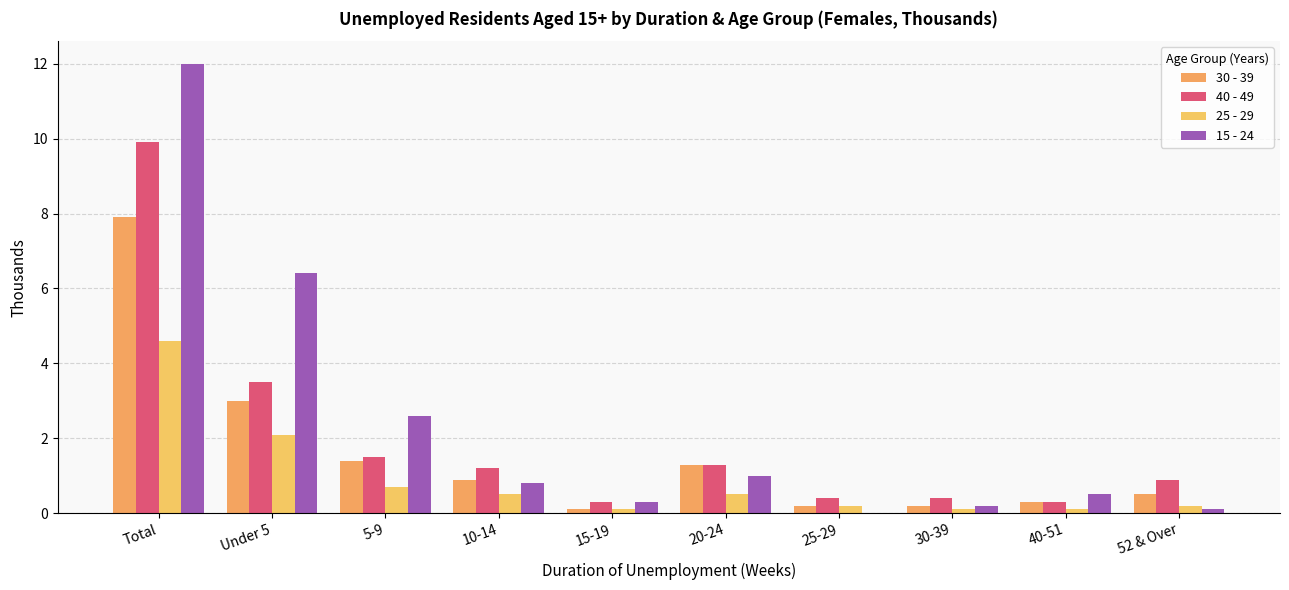

What is the difference between the highest and lowest values at 5-9?

1.9